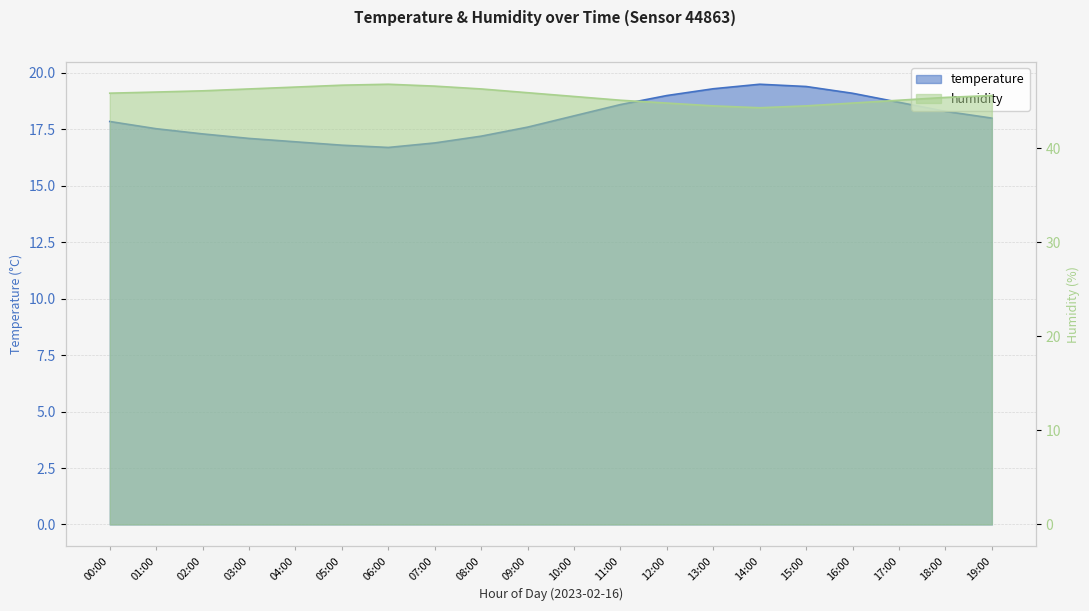

True or false: humidity and temperature intersect in this chart.

False